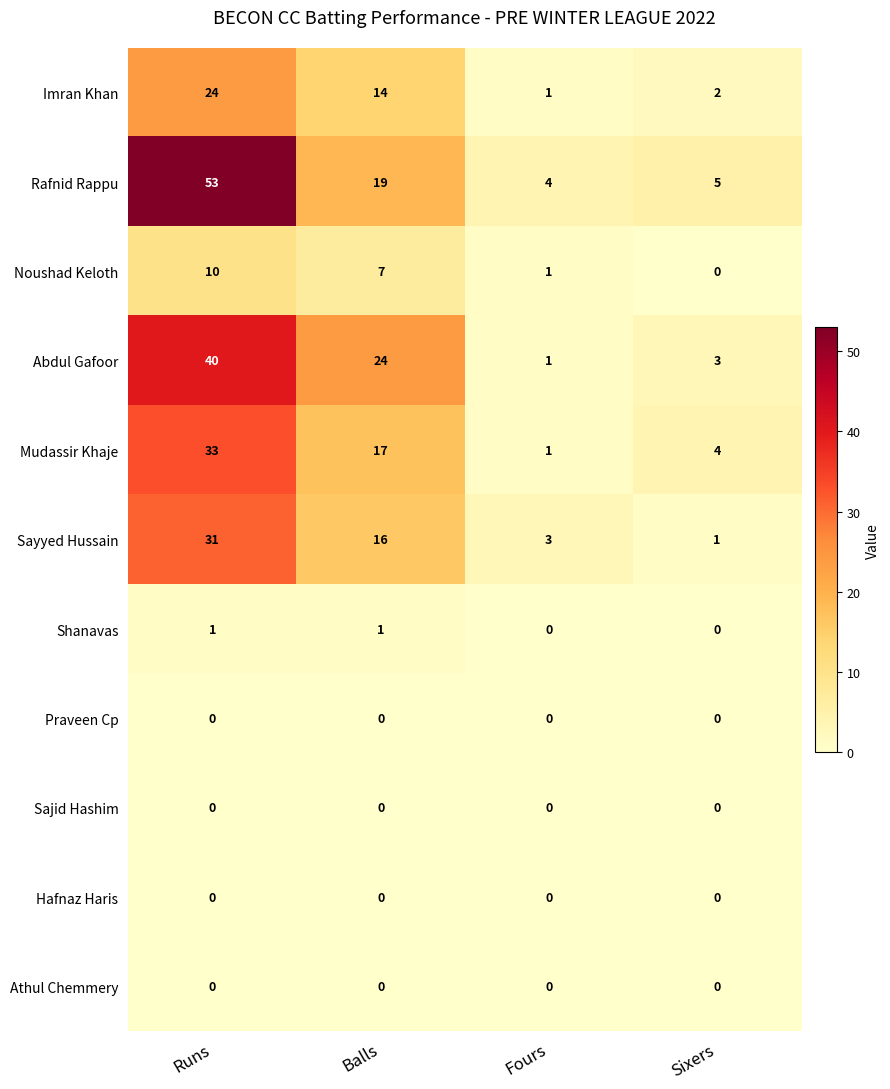

What is the difference between the highest and lowest values at Sixers?

5